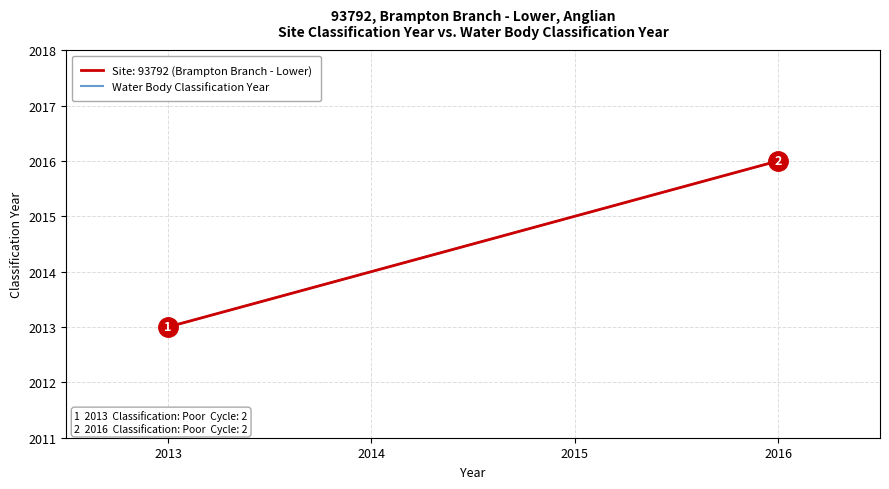

How many lines are shown in the chart?

2